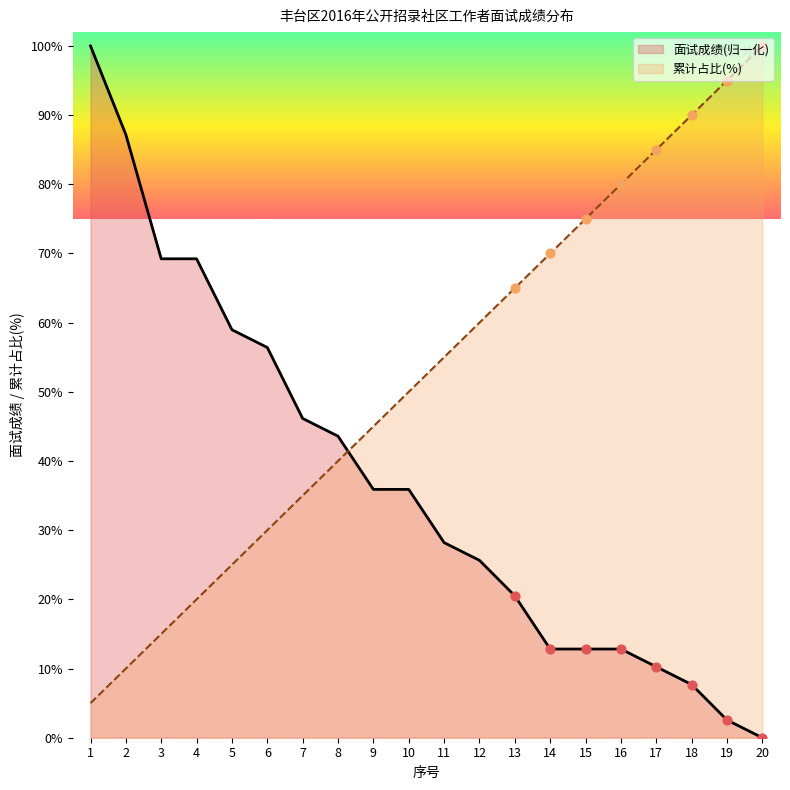

At which category is the sum across all series the highest?

1